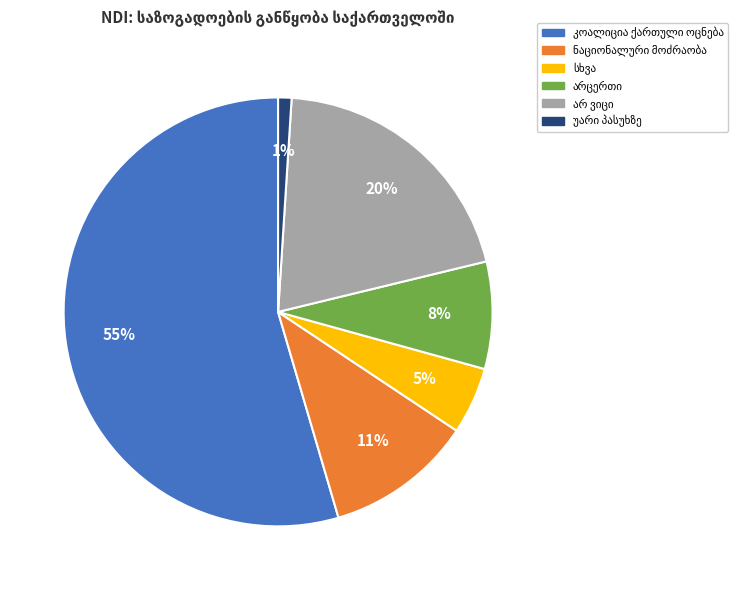

Does any single category account for the majority?

Yes